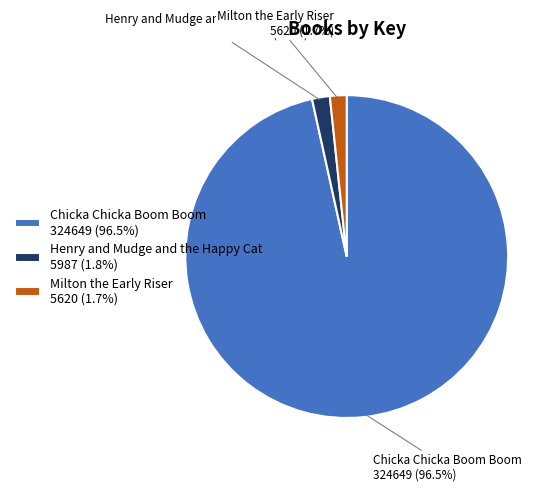

Combined, what portion of the pie is Milton the Early Riser and Chicka Chicka Boom Boom?

98.2%